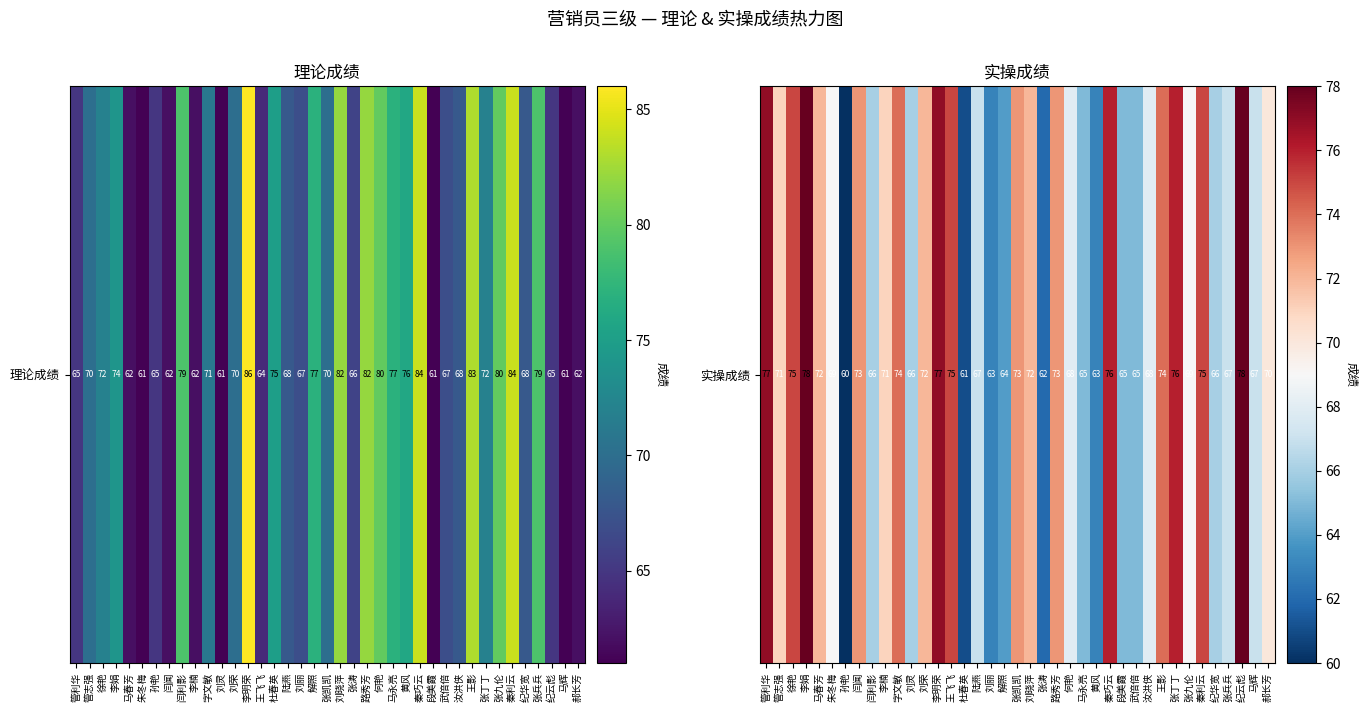

What is the greatest value displayed?

78